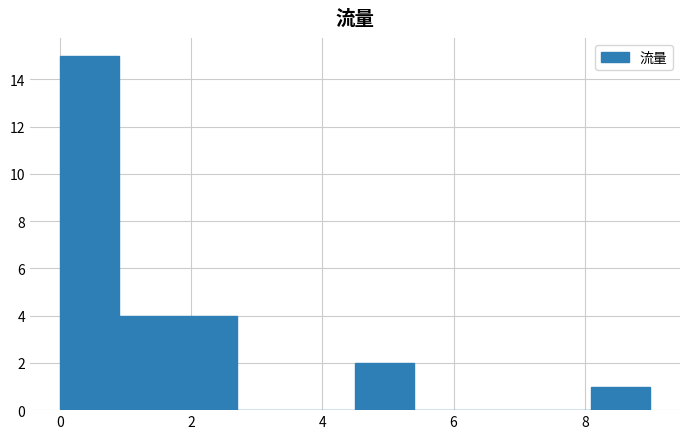

Reading left to right, list every bar in this chart as the range it spans on the x-axis followed by its height. Neither the bar edges nor the heights are printed on the chart, so give them approximately, as read against the axes.

0.0 to 0.9: 15
0.9 to 1.8: 4
1.8 to 2.7: 4
2.7 to 3.6: 0
3.6 to 4.5: 0
4.5 to 5.4: 2
5.4 to 6.3: 0
6.3 to 7.2: 0
7.2 to 8.1: 0
8.1 to 9.0: 1